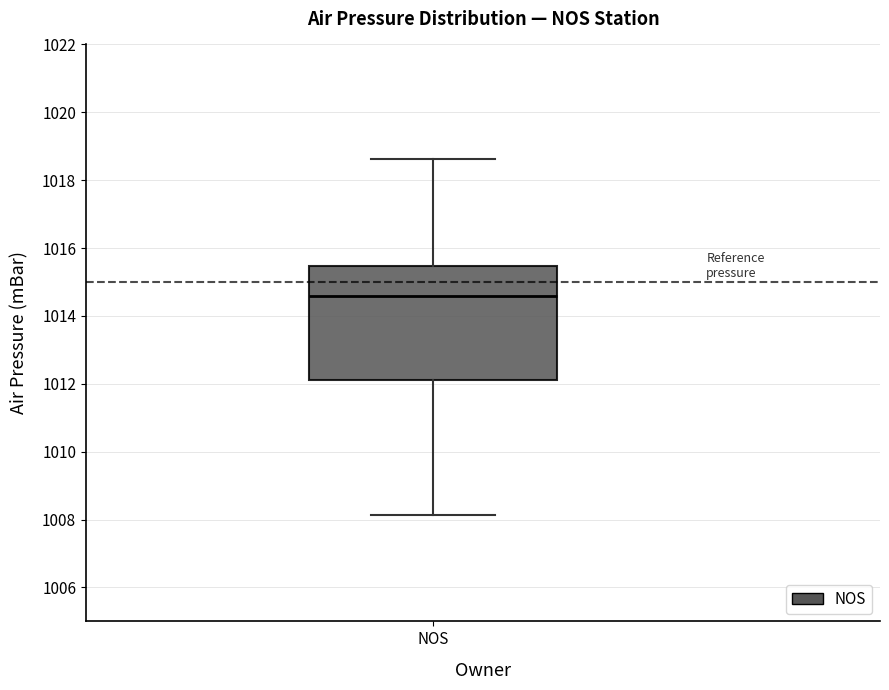

Where does the upper whisker of the box for NOS end on the y-axis? The values are not printed on the chart, so give them approximately, as read against the axis.

1018.6